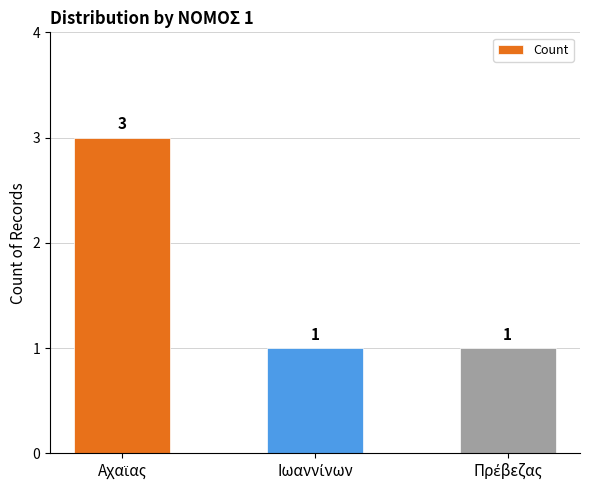

How many values are between 1 and 3?

3